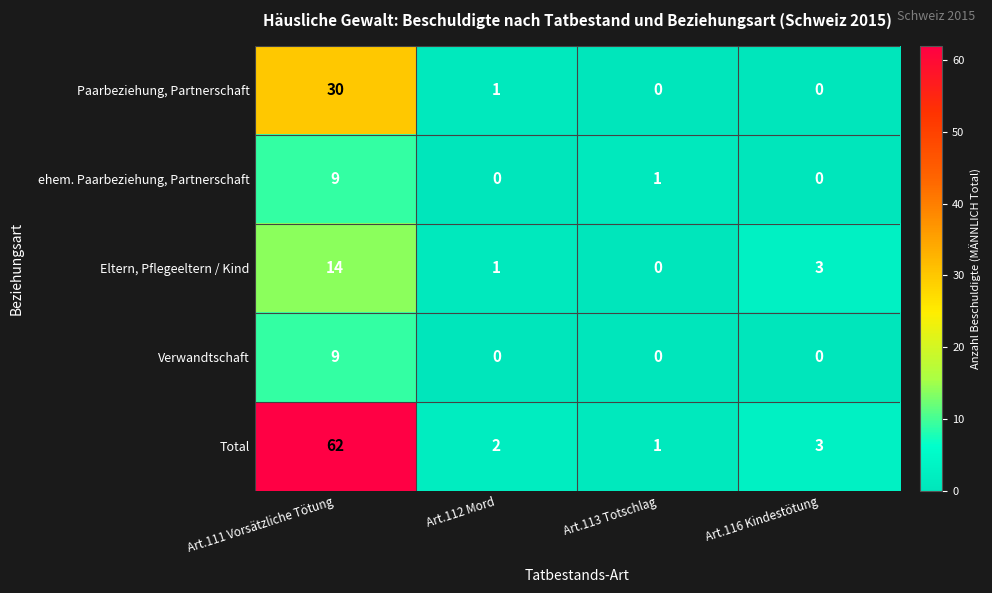

What is the total value across all series at Art.116 Kindestötung?

6